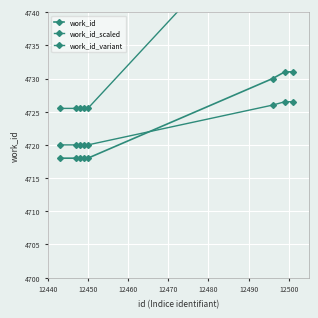

True or false: work_id_variant has a value of 6301.3 at 12490.

False